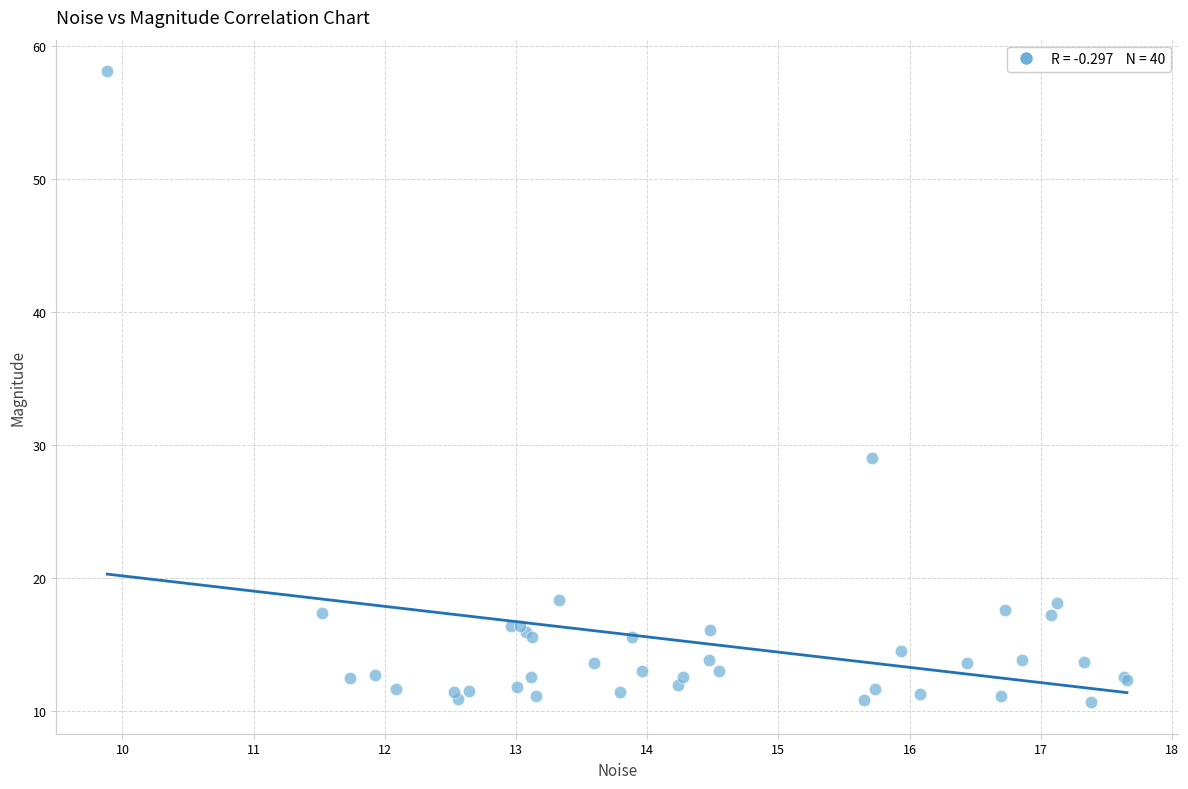

What Y value in the scatter plot is closest to 34?

29.0